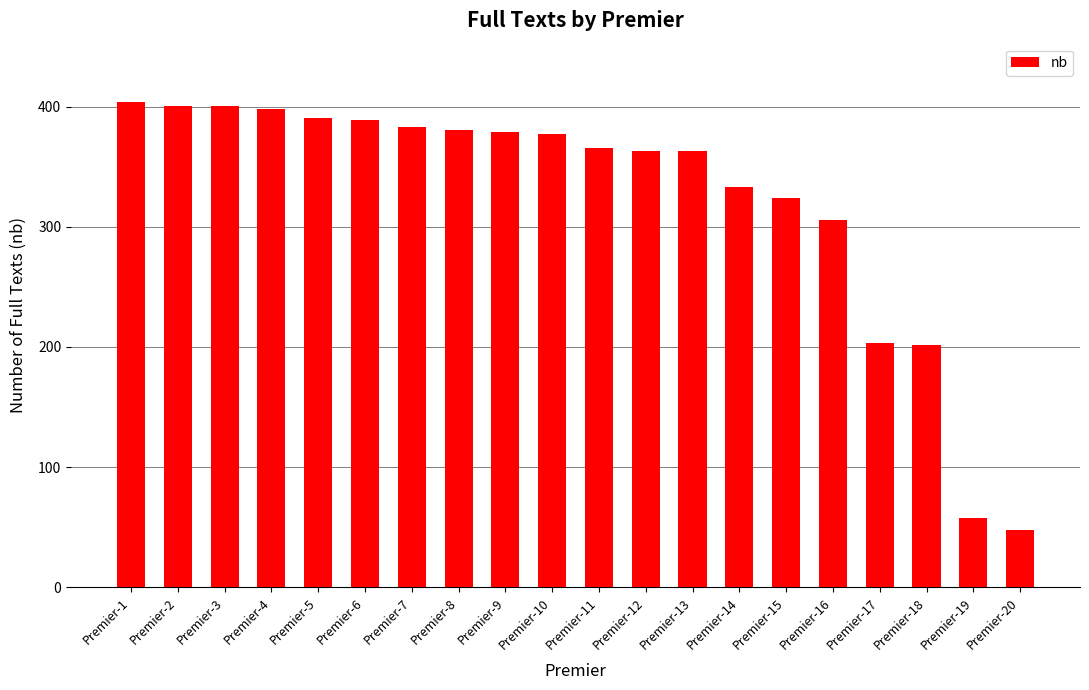

Between Premier-14 and Premier-12, which is larger?

Premier-12